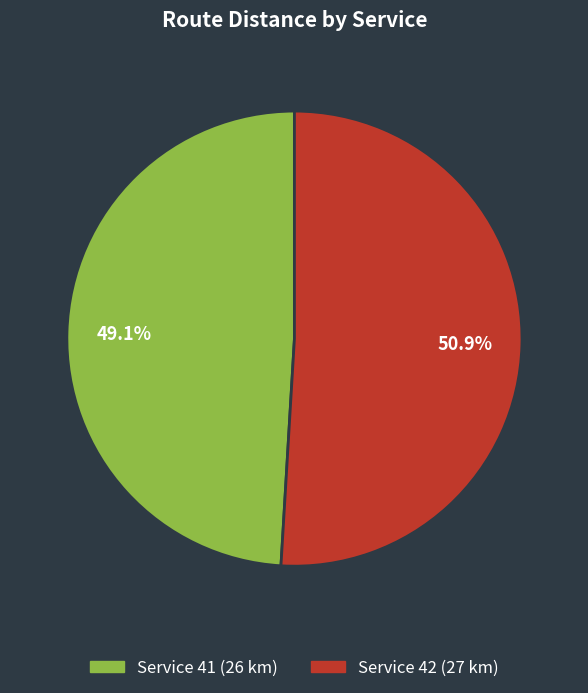

Is there any slice that represents more than half of the pie?

Yes